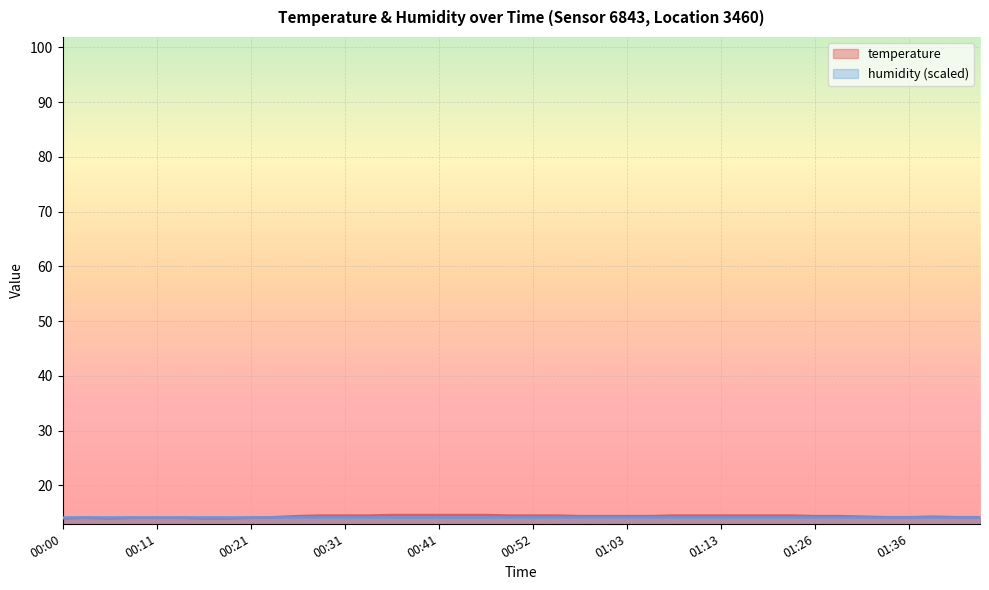

How many lines are shown in the chart?

2